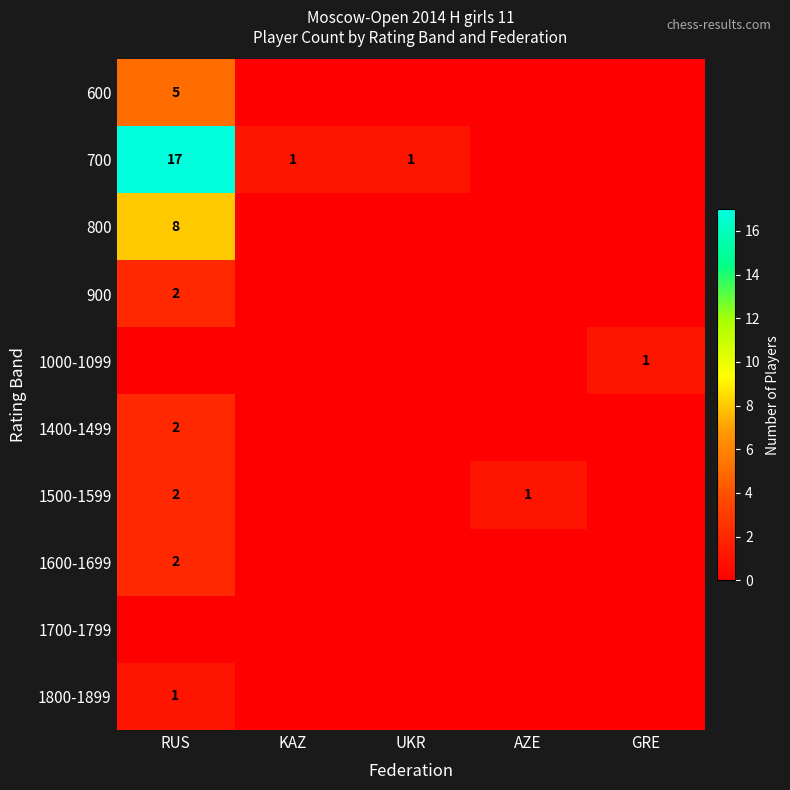

The value of 1600-1699 at RUS is 2. True or false?

True